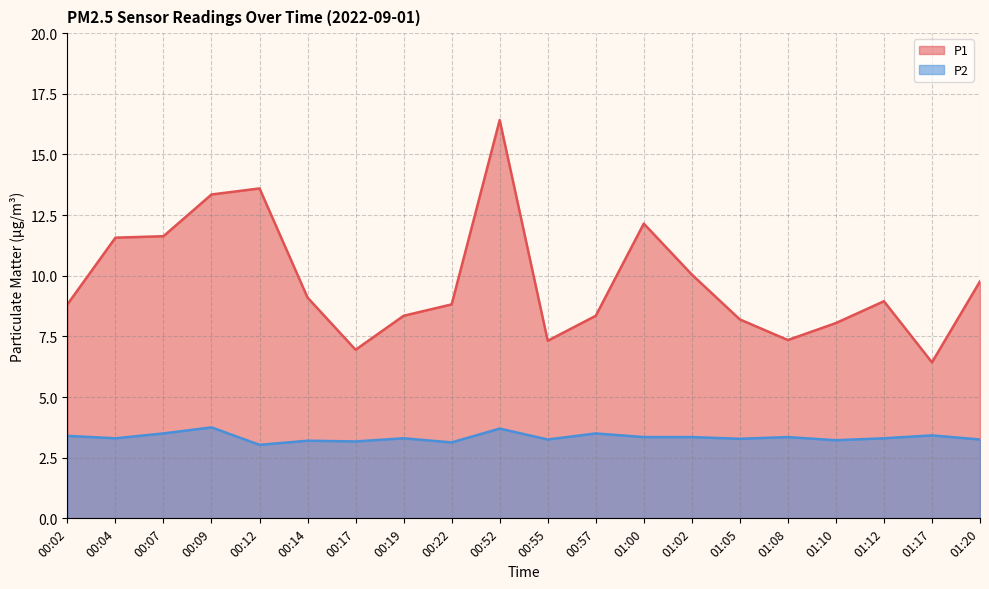

At 00:17, list the series in order from smallest to largest.

P2, P1